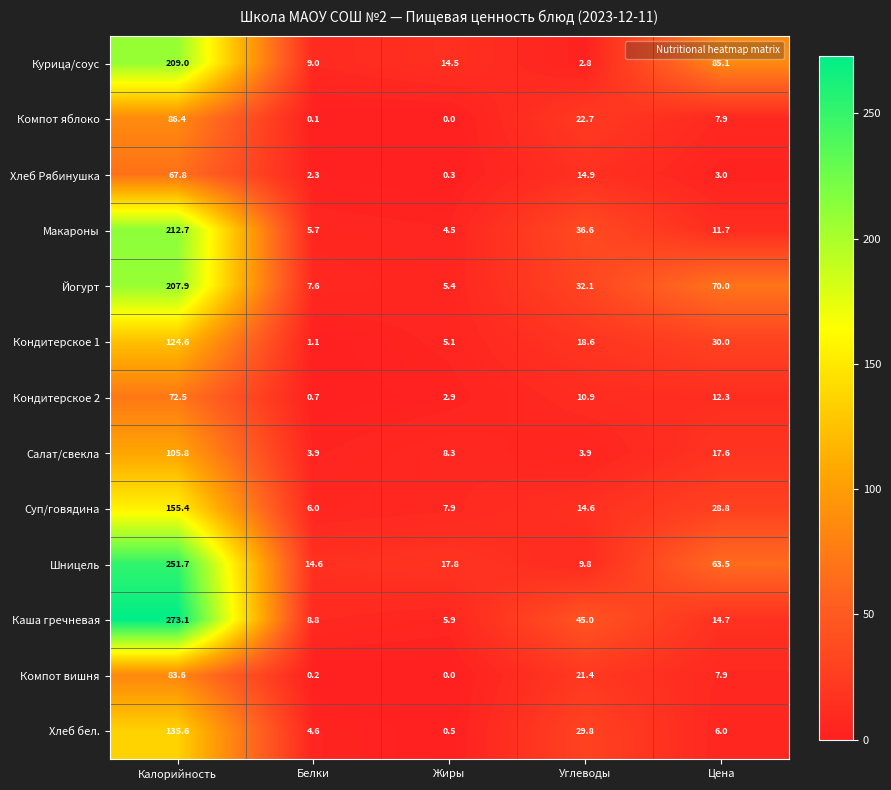

What is the spread (max minus min) of values at Белки?

14.5